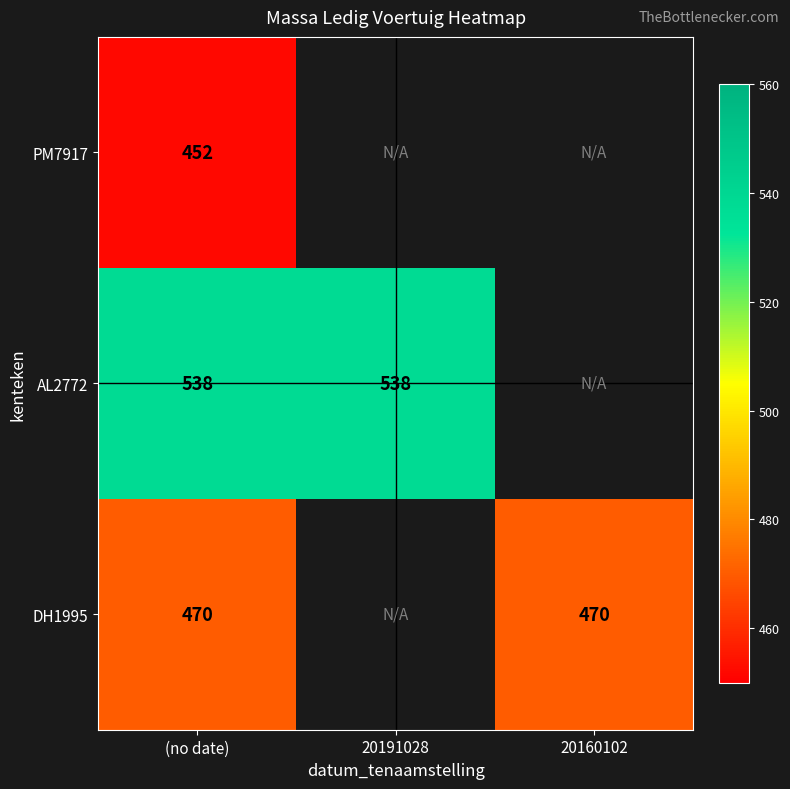

What is the spread (max minus min) of values at (no date)?

86